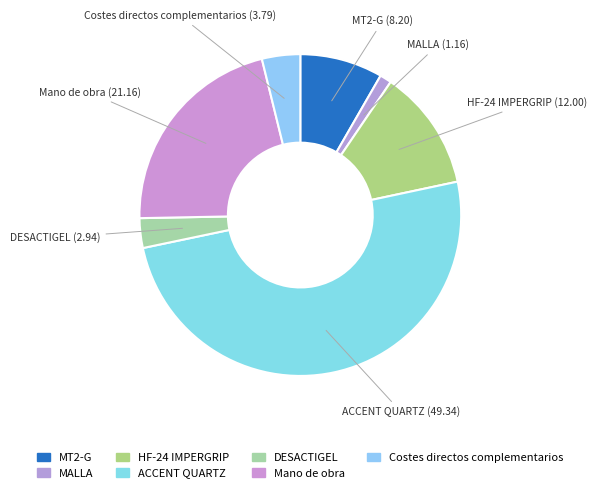

How many segments does this pie chart have?

7